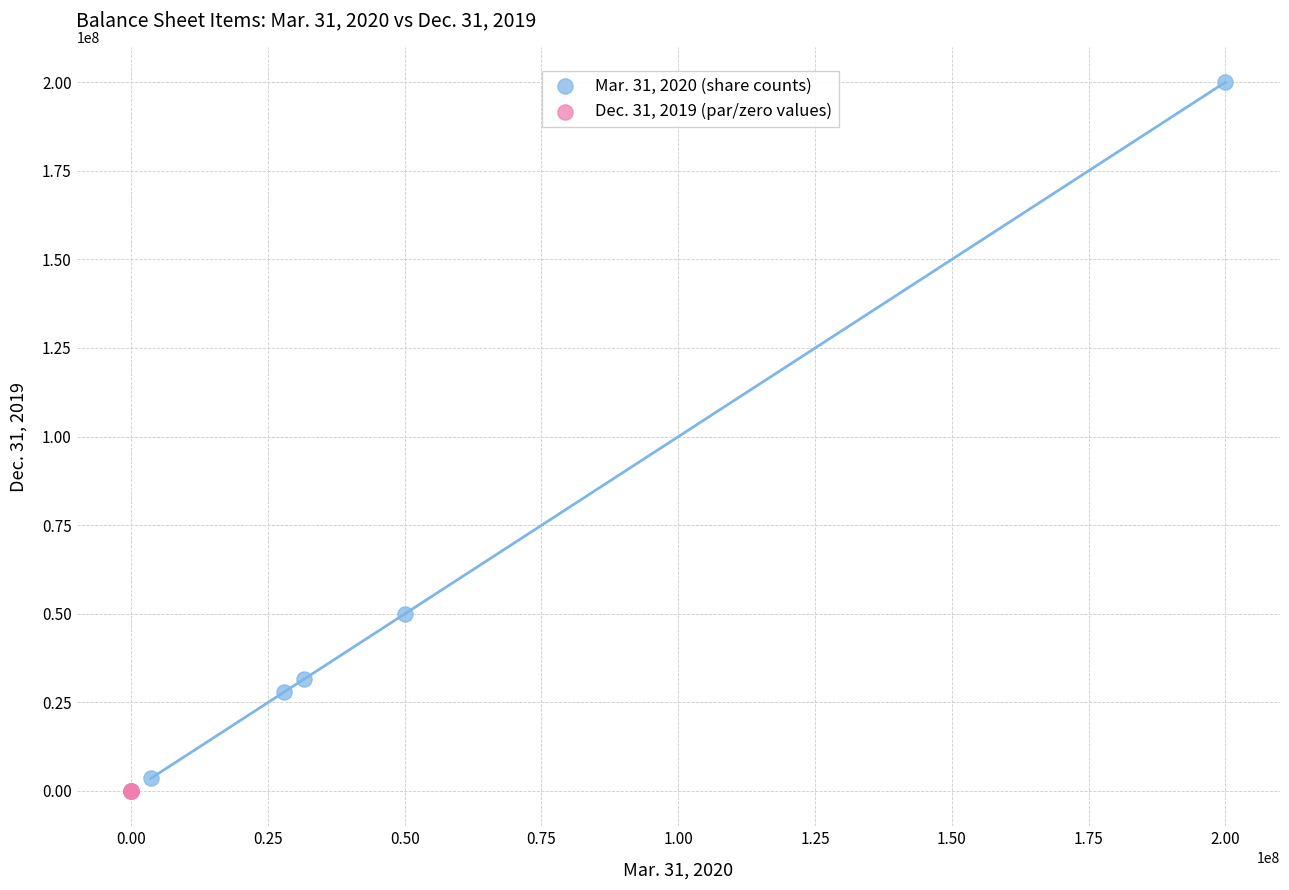

Which series has the widest spread of Y values?

Mar. 31, 2020 (share counts)